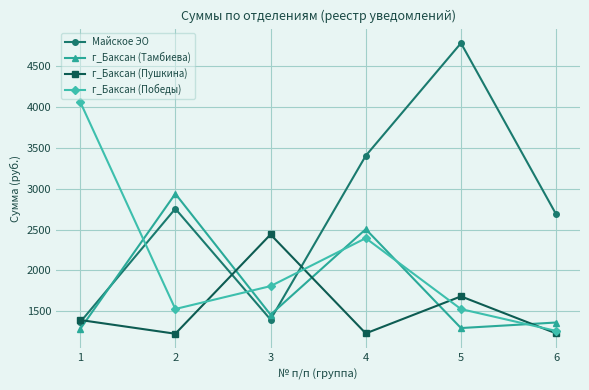

At which label is г_Баксан (Победы) closest to 2662?

4